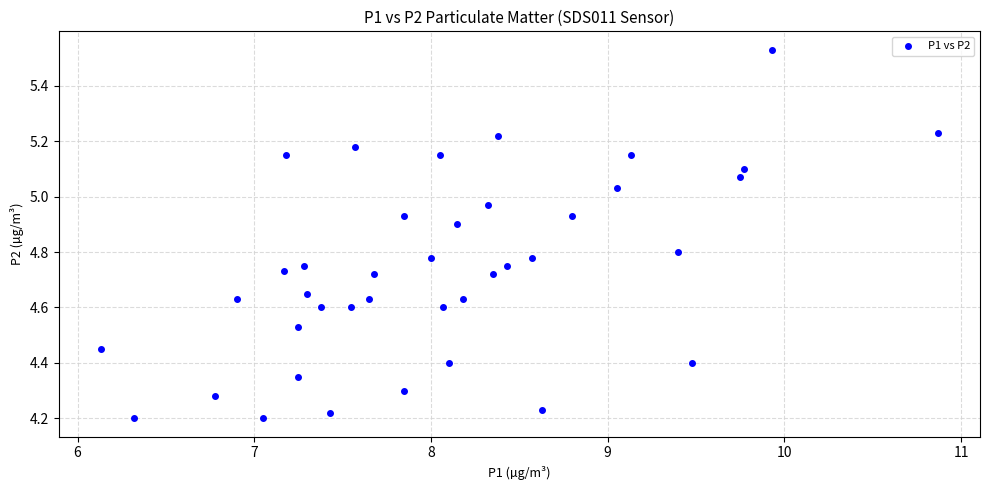

What is the range of Y values (max minus min)?

1.3